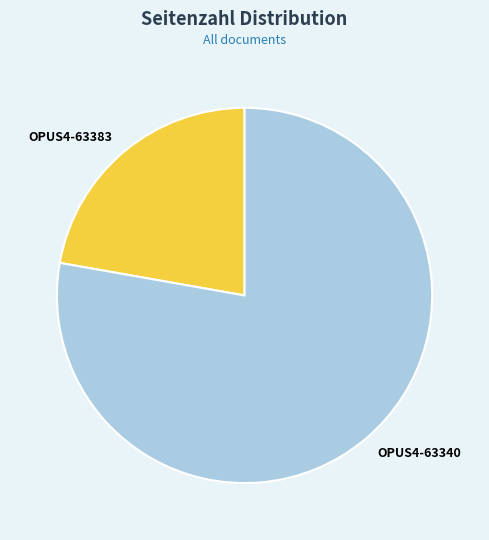

Which has a higher value, OPUS4-63340 or OPUS4-63383?

OPUS4-63340